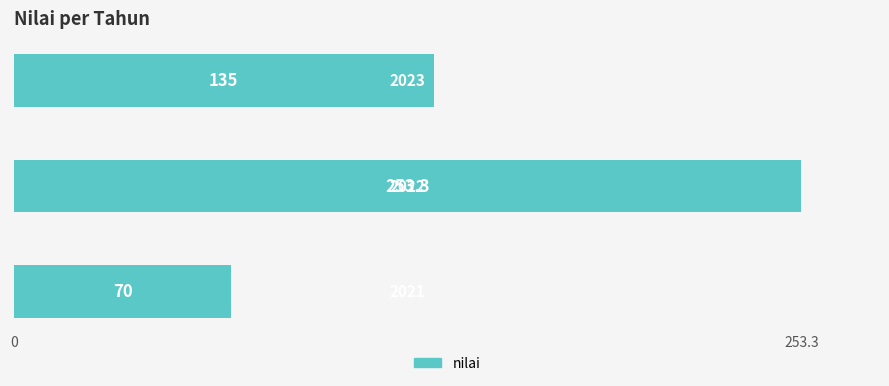

What is the smallest value displayed?

70.0